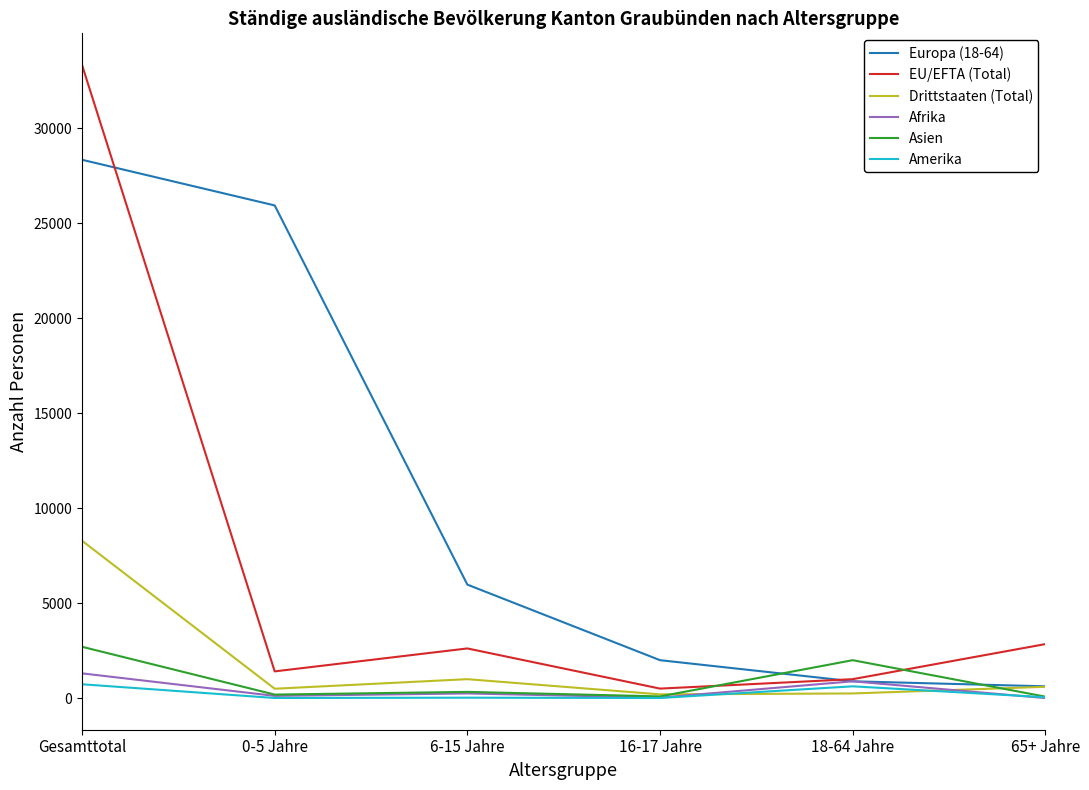

Does the chart have visible grid lines?

No